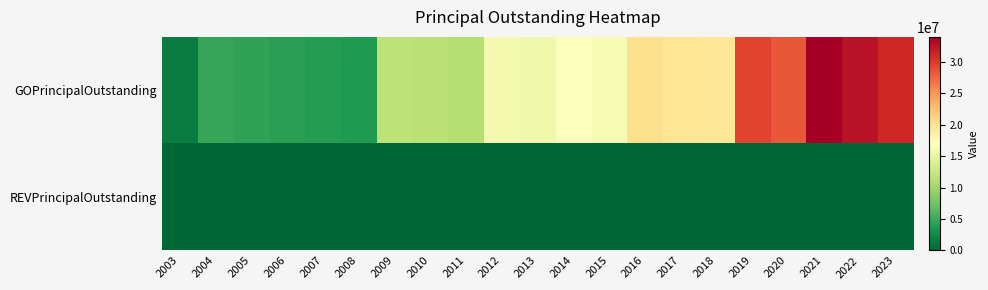

Which series has the widest spread of values?

GOPrincipalOutstanding